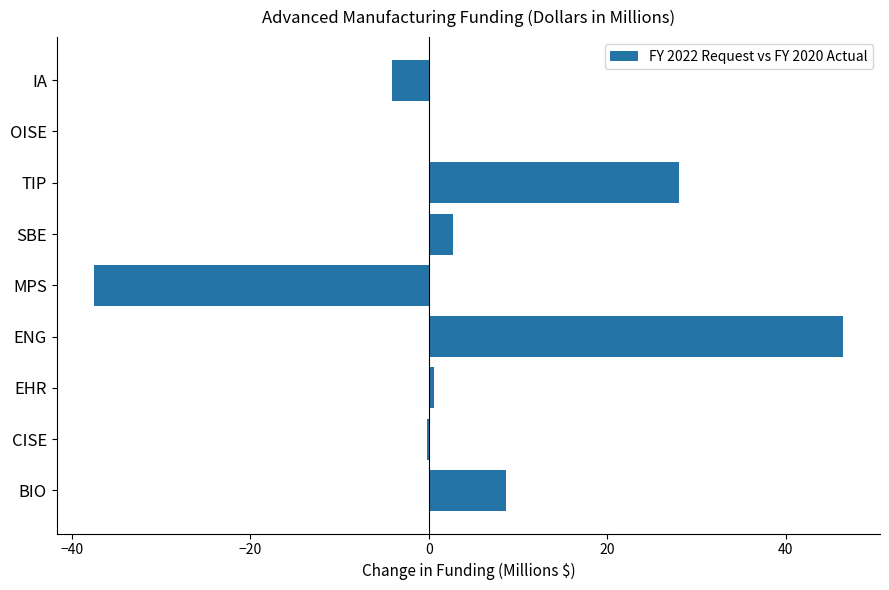

The value at MPS is -10.8. True or false?

False